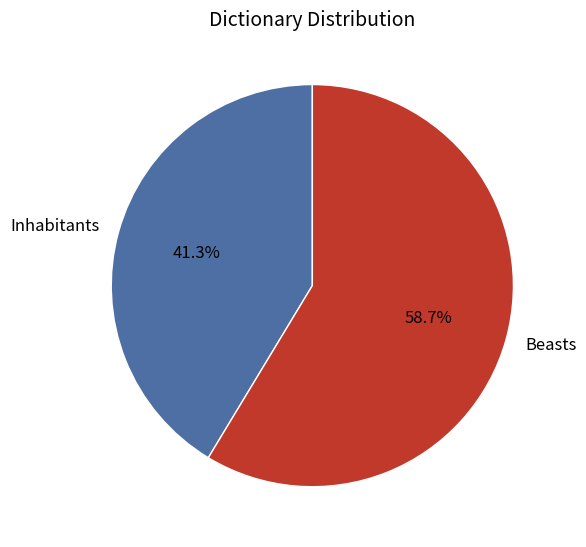

Does any single category account for the majority?

Yes